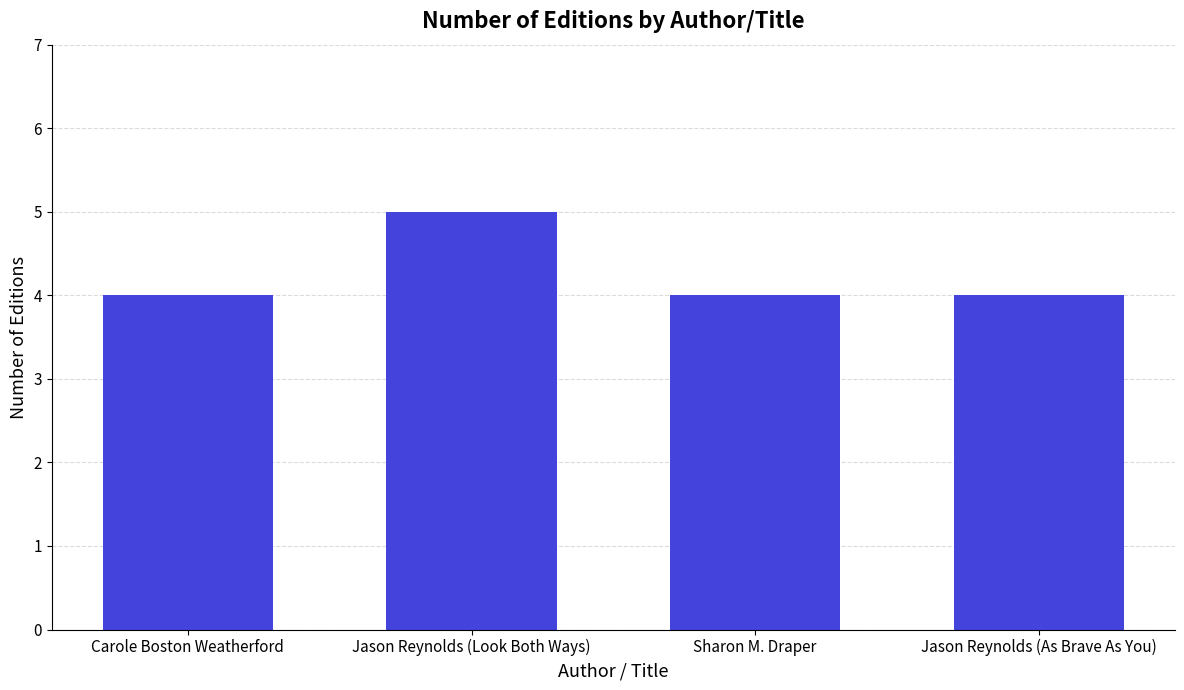

What is the label of the 4th bar from the left?

Jason Reynolds (As Brave As You)